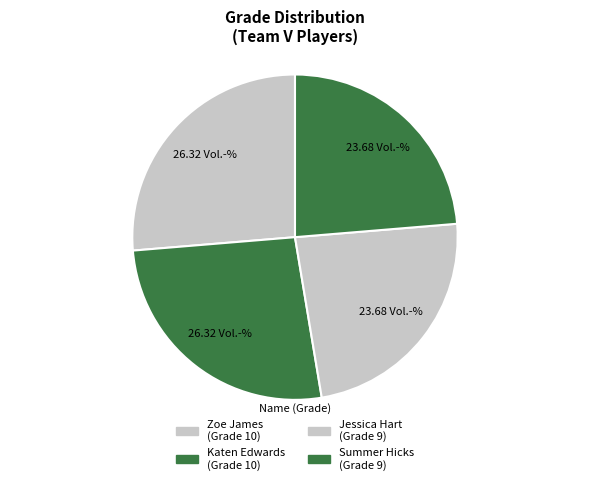

Count the number of slices in the pie.

4